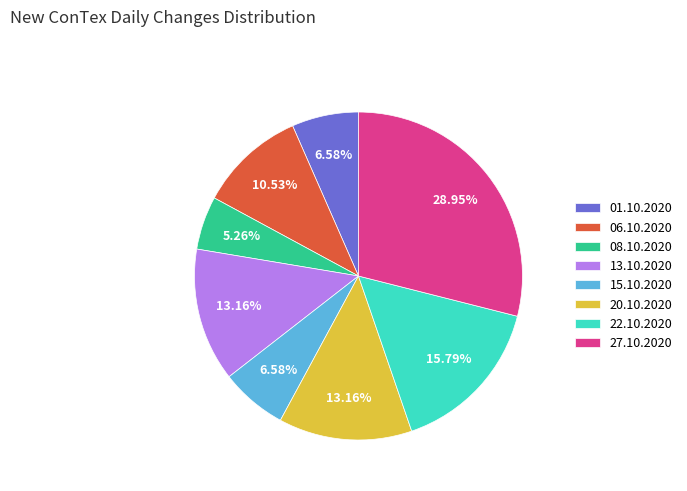

Is 06.10.2020 the majority of the pie?

No